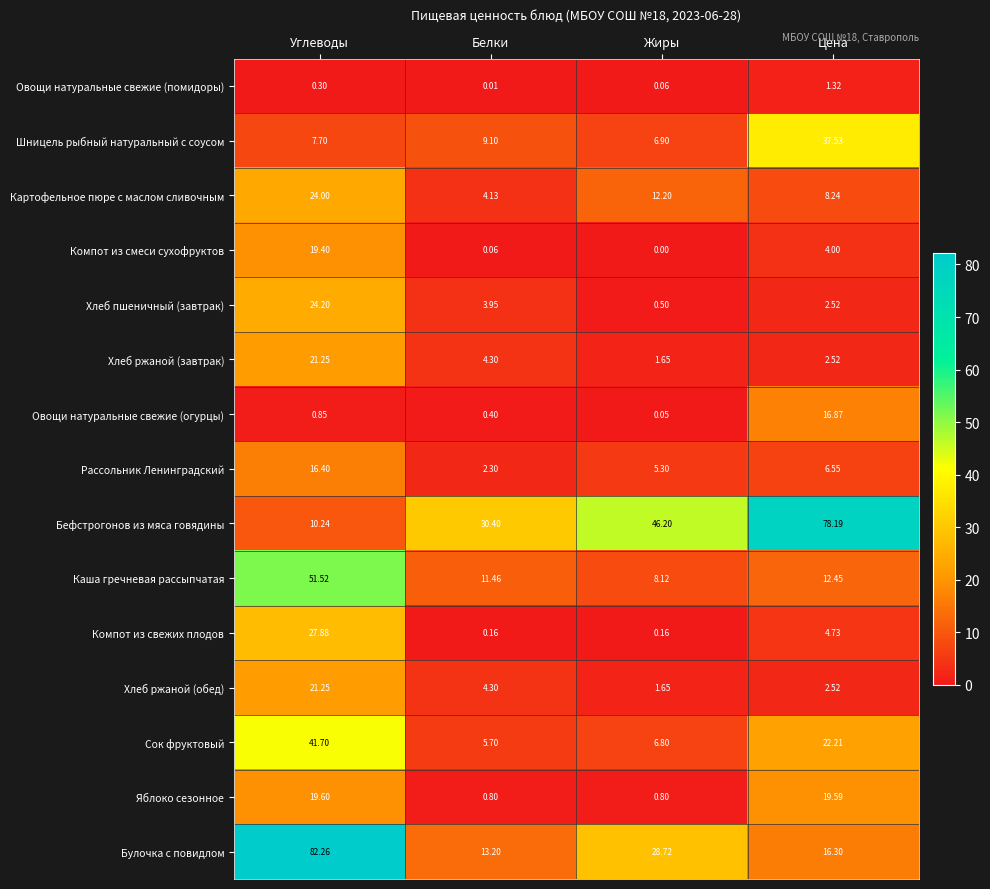

At which category is the sum across all series the highest?

Углеводы